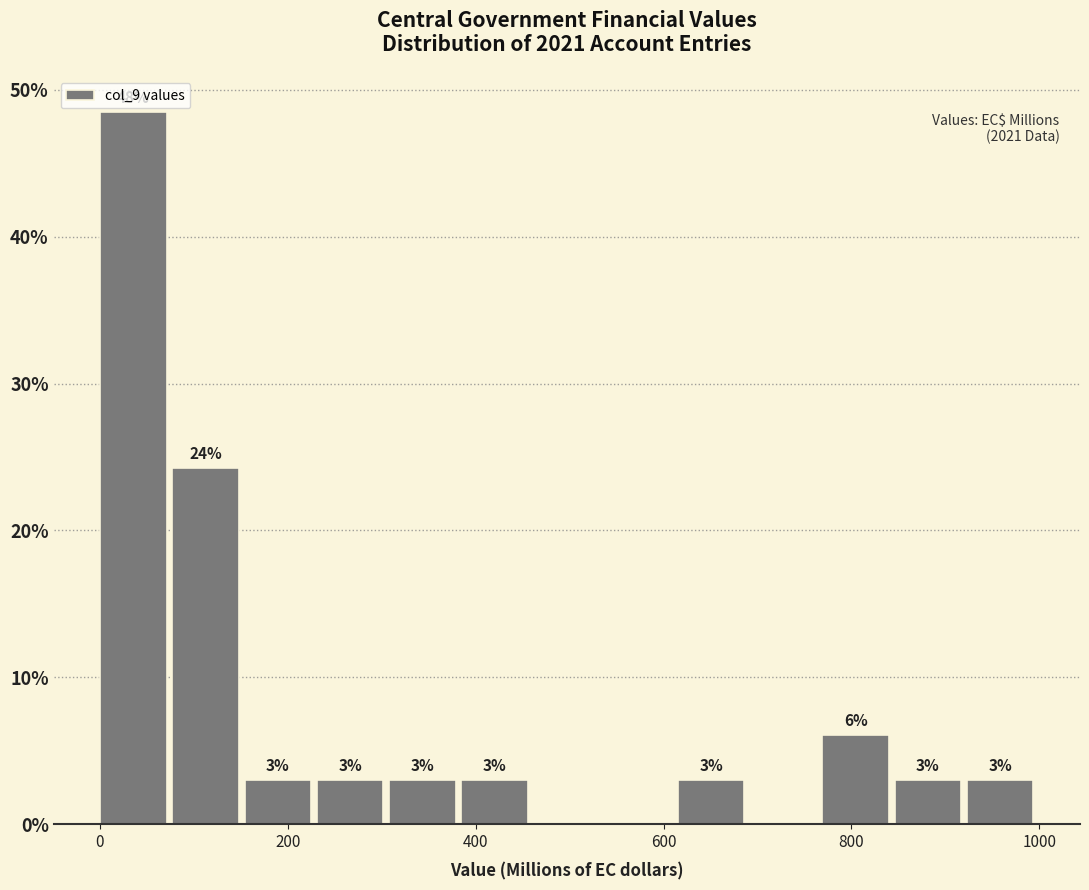

Around what value on the x-axis is the tallest bar? Give the approximate position of its centre, as read against the axis.

40